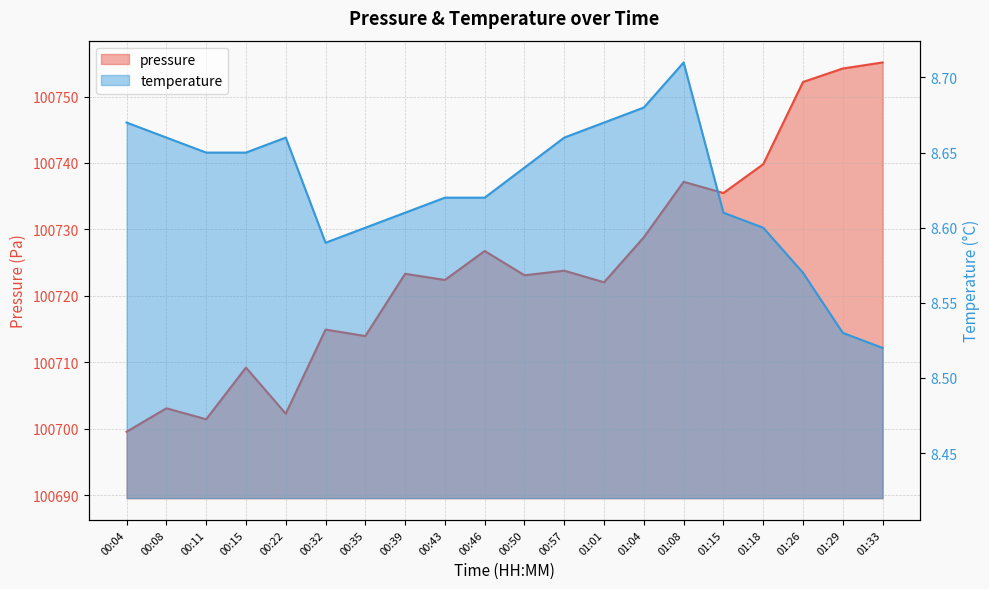

Which label corresponds to the largest value in the chart?

01:33